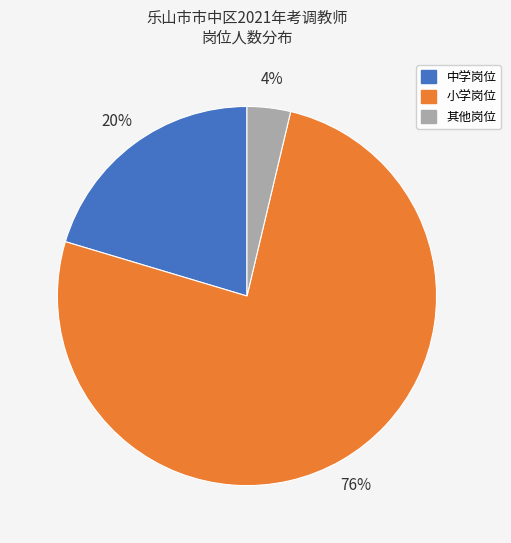

Count the number of slices in the pie.

3